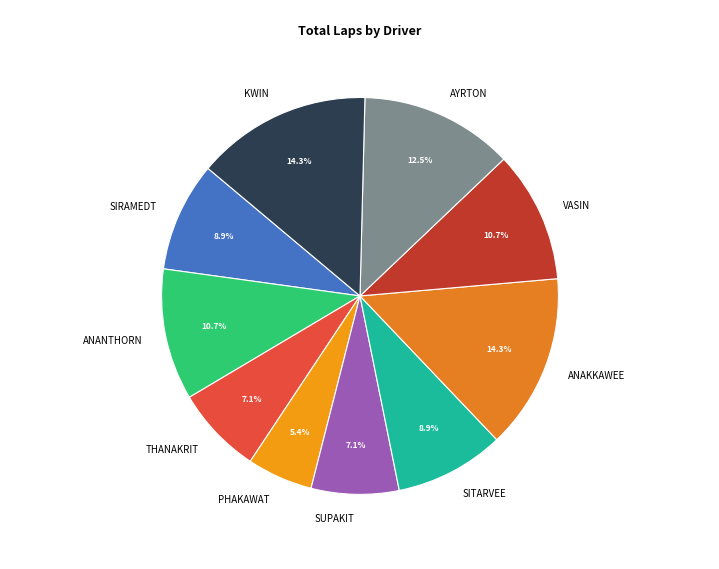

To the nearest percent, what portion does SIRAMEDT represent?

9%